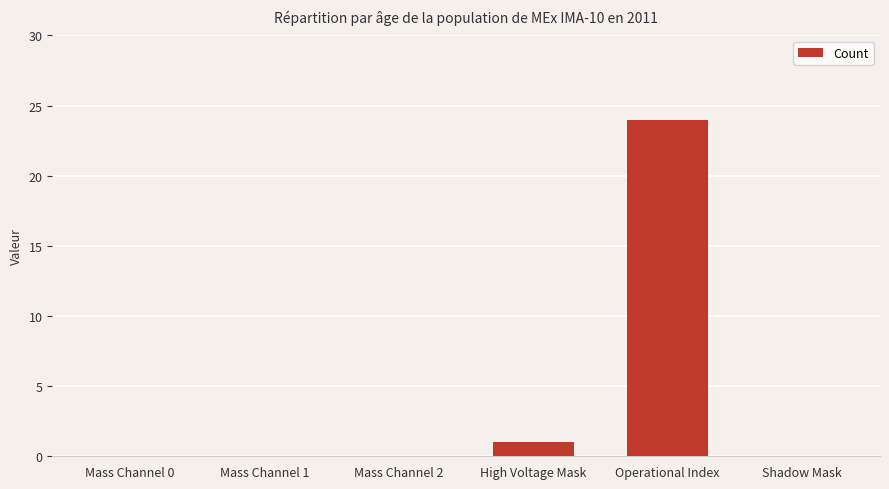

How many distinct data groups are displayed?

1